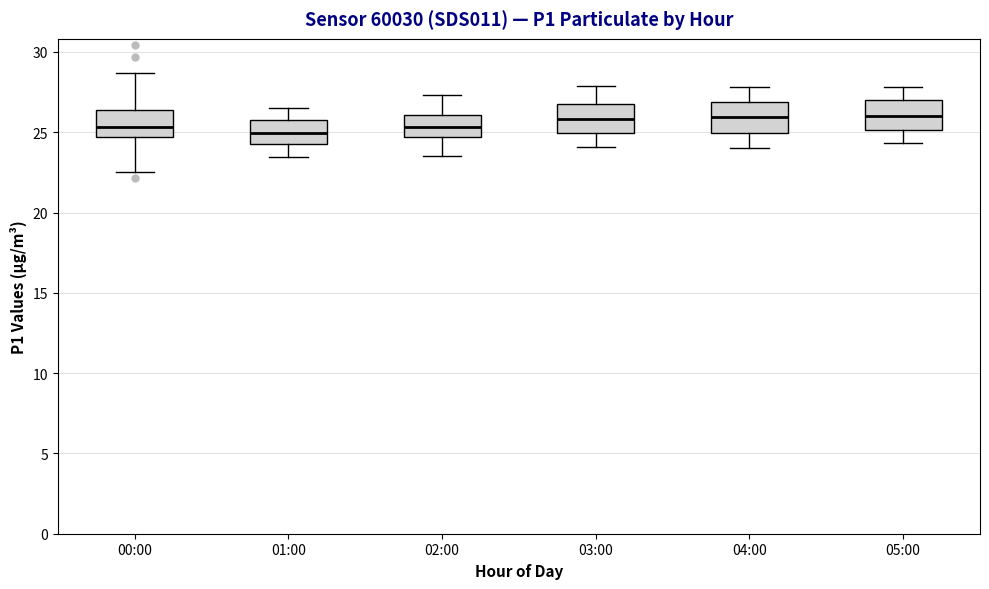

Reading left to right, transcribe this box plot: for each box, give where its median line is, the range the box spans, and where its two whiskers end, as read against the y-axis. The values are not printed on the chart, so give them approximately, as read against the axis.

00:00: median 25.5, box 24.5 to 26.5, whiskers 22.5 to 28.5
01:00: median 25.0, box 24.5 to 26.0, whiskers 23.5 to 26.5
02:00: median 25.5, box 24.5 to 26.0, whiskers 23.5 to 27.5
03:00: median 26.0, box 25.0 to 27.0, whiskers 24.0 to 28.0
04:00: median 26.0, box 25.0 to 27.0, whiskers 24.0 to 28.0
05:00: median 26.0, box 25.0 to 27.0, whiskers 24.5 to 28.0